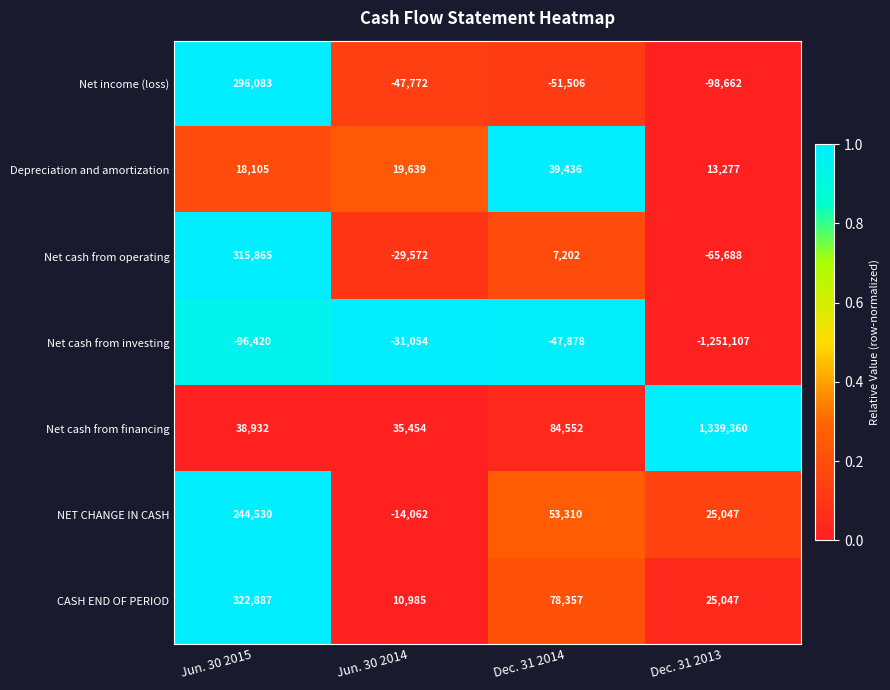

Which label corresponds to the smallest value in the chart?

Dec. 31 2013